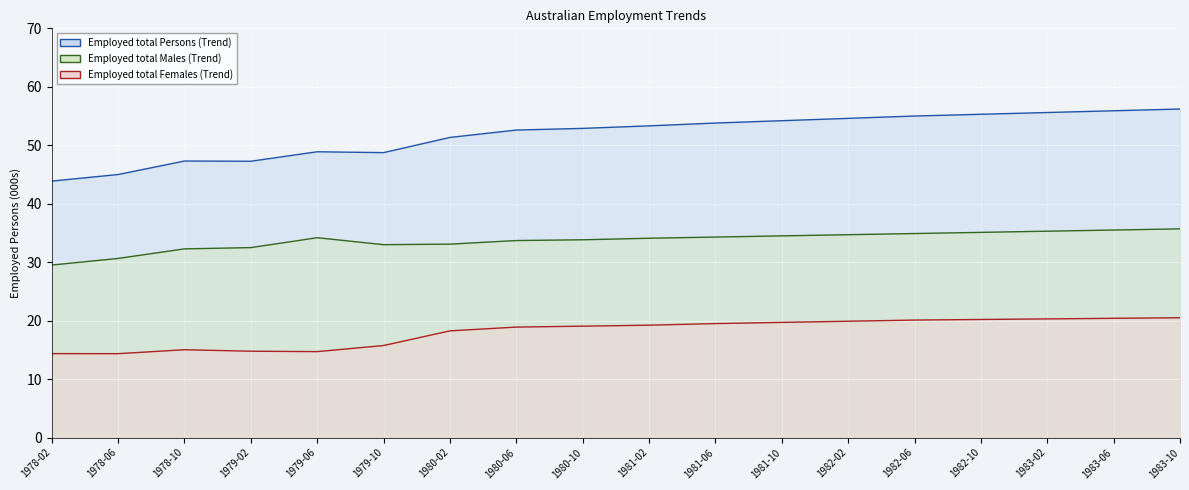

Rank the series at 1980-06 from lowest to highest value.

Employed total Females (Trend), Employed total Males (Trend), Employed total Persons (Trend)